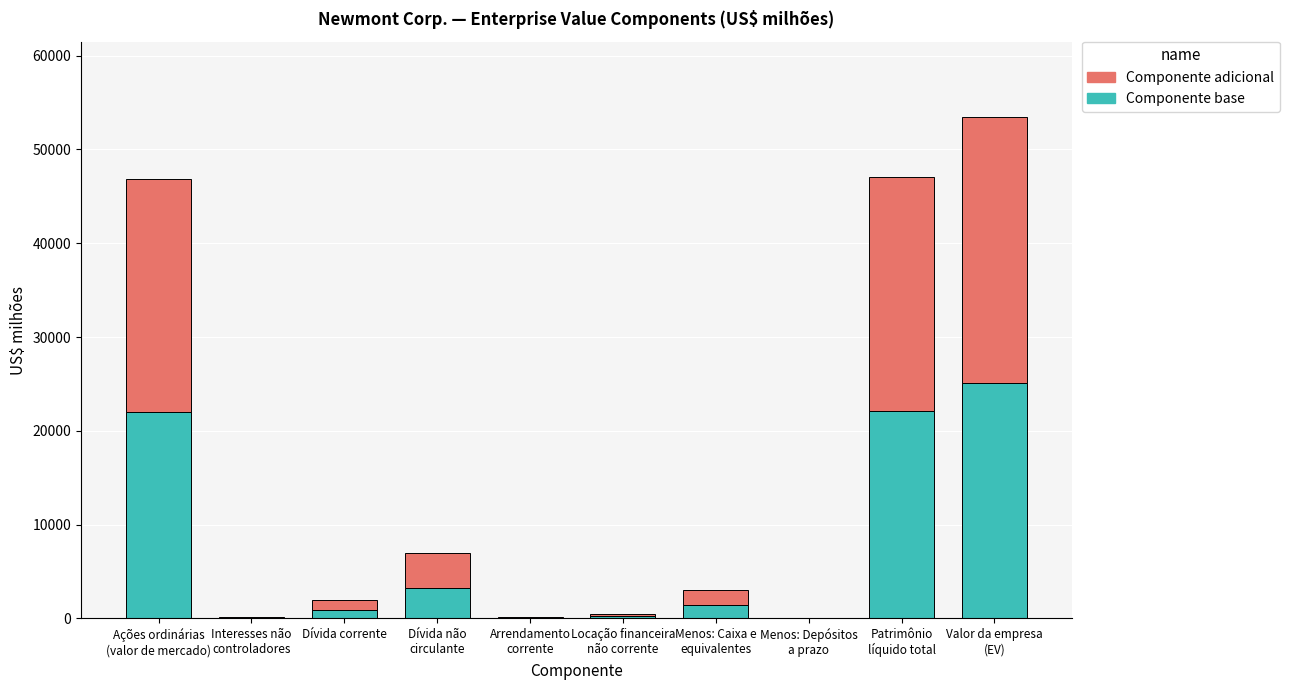

What is the highest value of the Componente base series?

25133.7